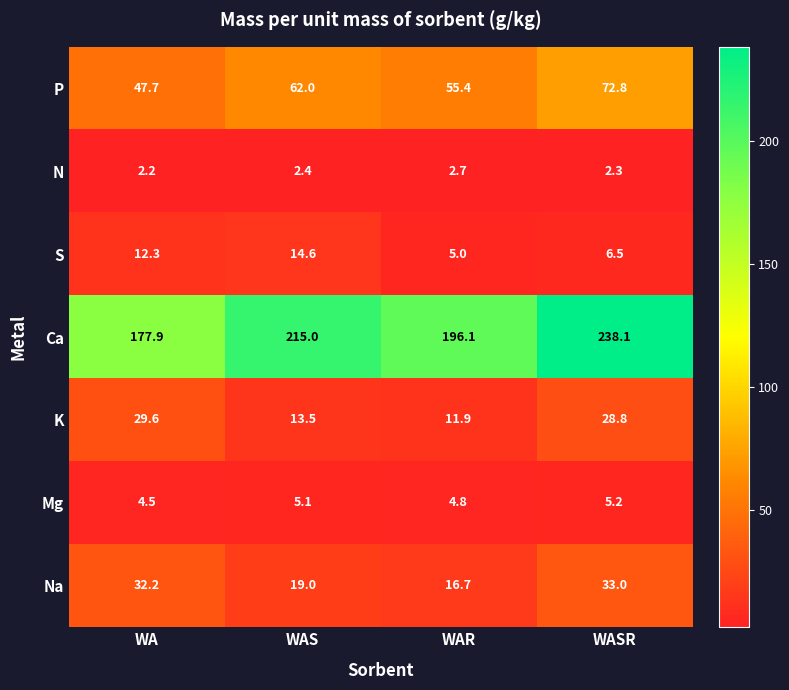

Which category has the lowest value across all series?

WA